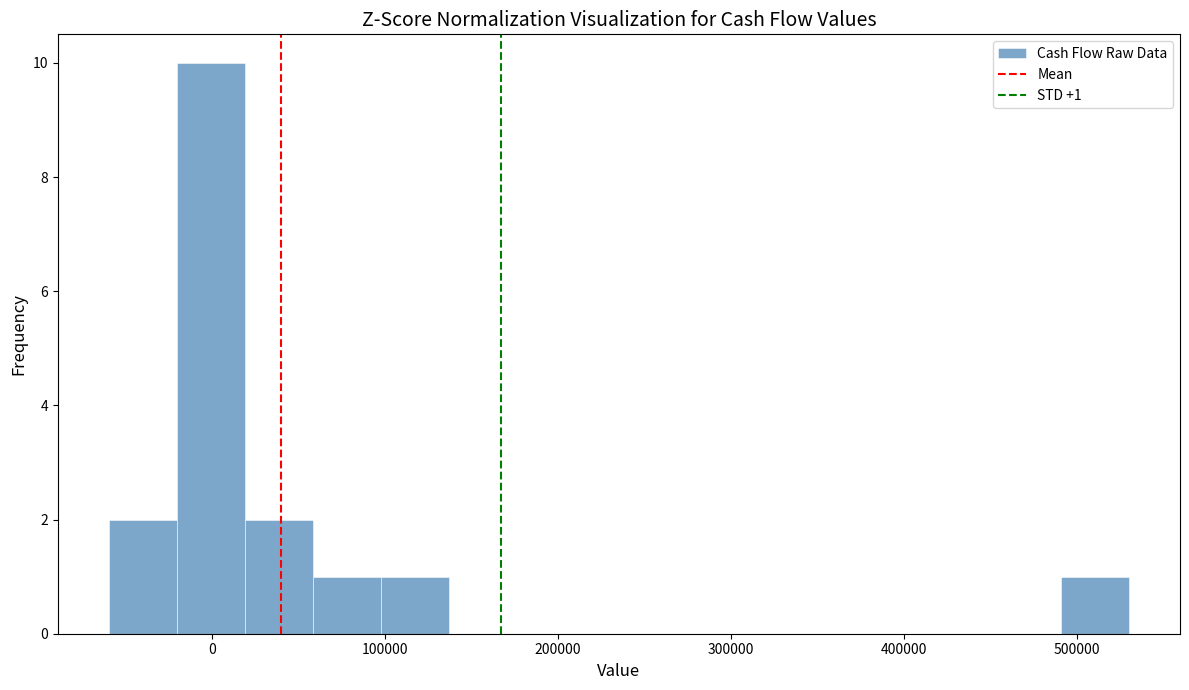

Read against the x-axis, roughly where is the centre of the tallest bar?

0